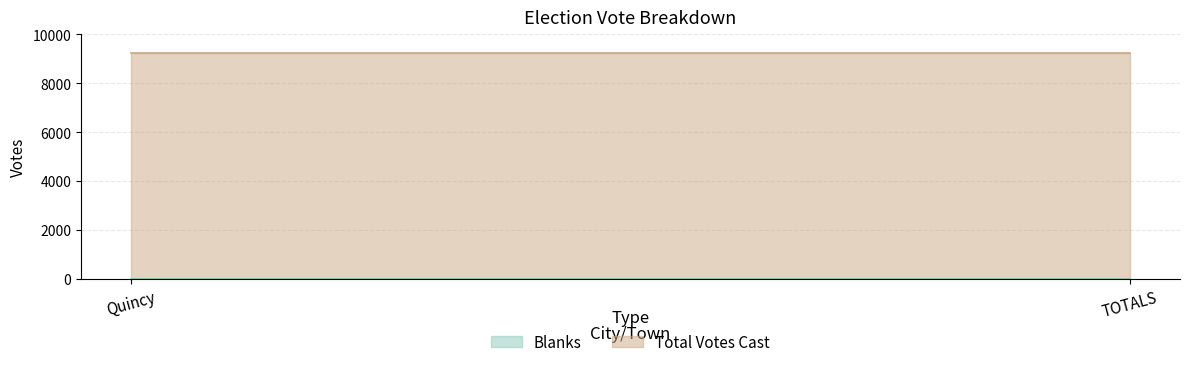

What is the highest value of the Total Votes Cast series?

9237